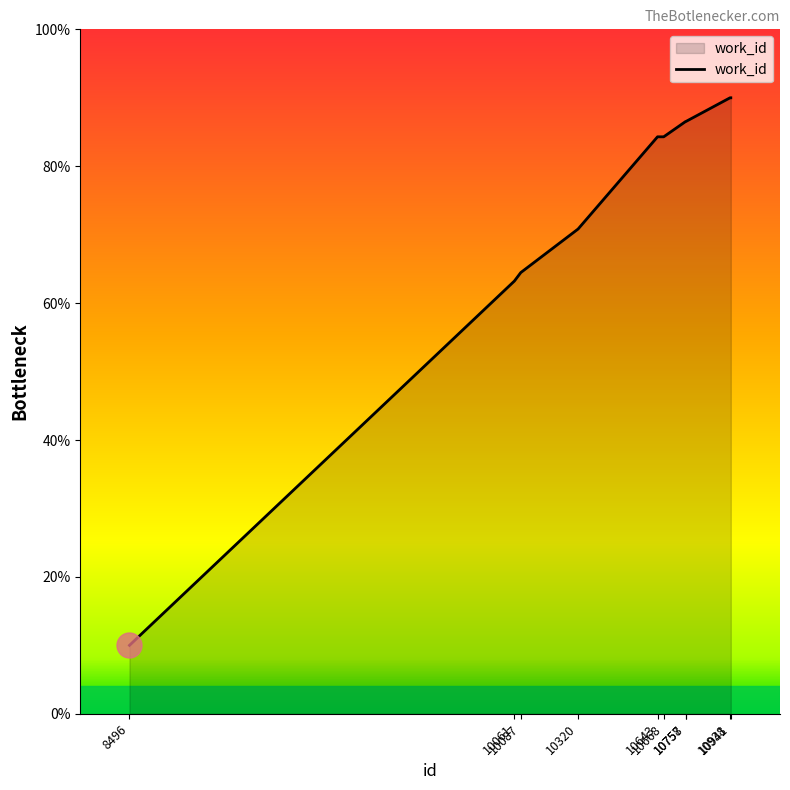

Reading left to right, what are all the values shown in this chart?

8496=10.0	10061=63.2	10087=64.5	10320=70.8	10643=84.3	10668=84.3	10757=86.5	10758=86.5	10938=90.0	10941=90.0